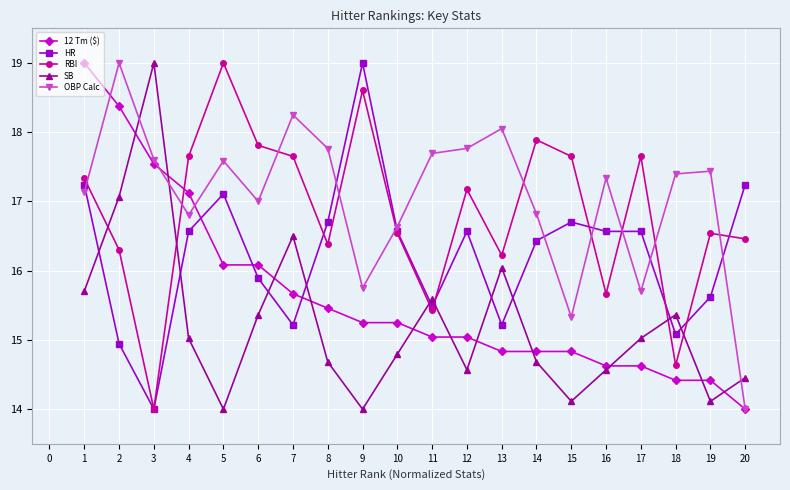

What is the spread (max minus min) of values at 20?

3.2